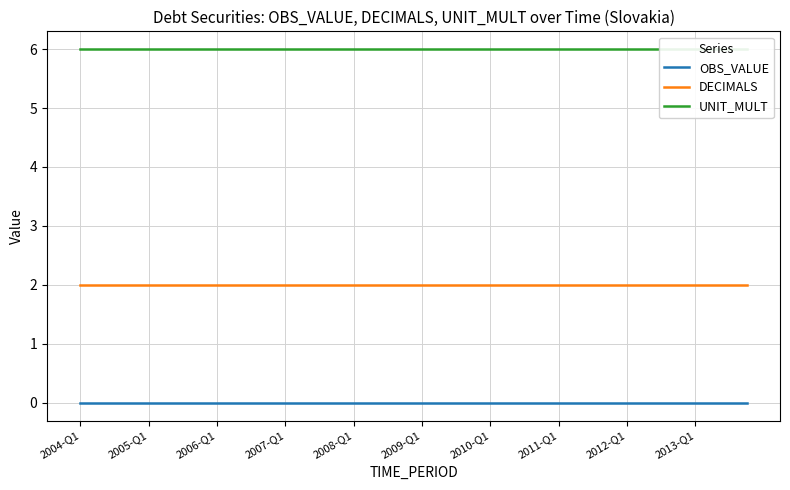

True or false: OBS_VALUE and UNIT_MULT cross at least once.

False